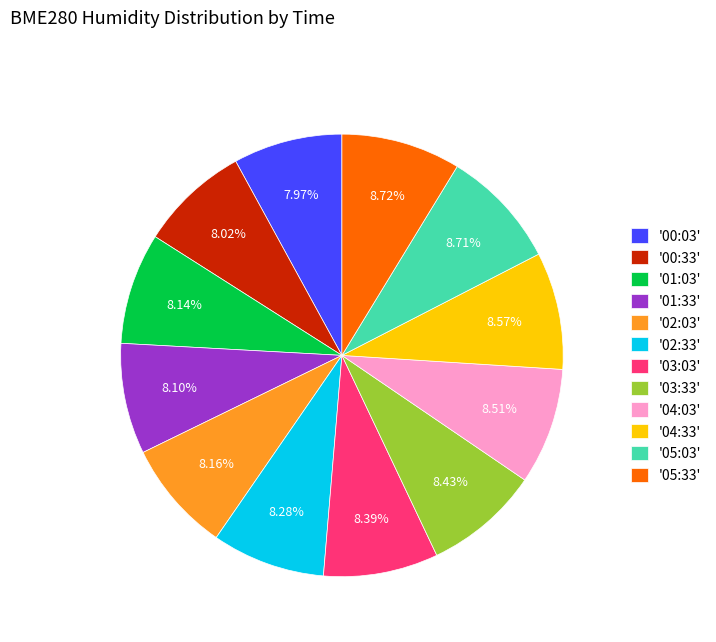

Does any single category account for the majority?

No